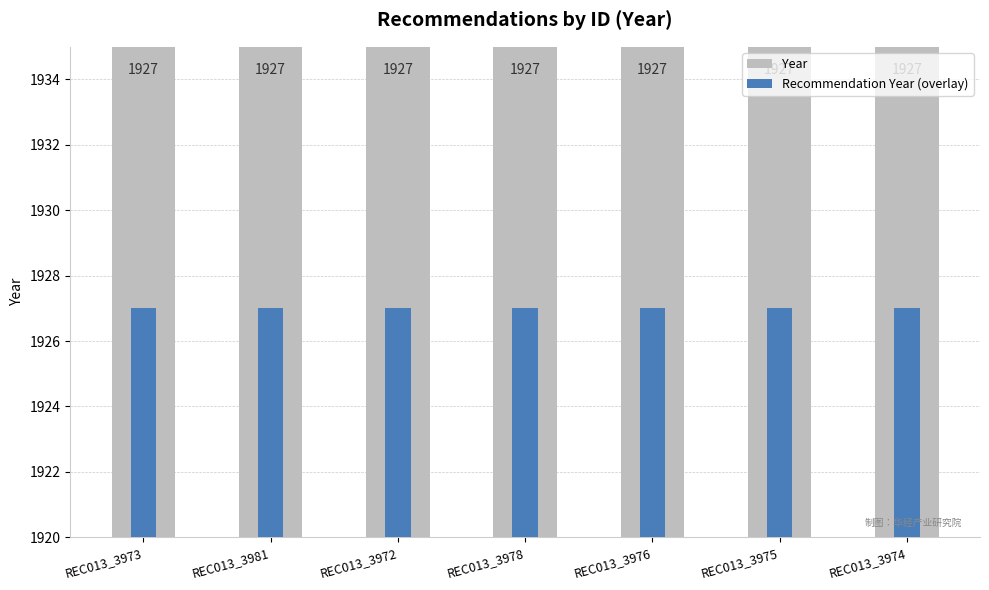

Which has a higher value, REC013_3973 or REC013_3972?

REC013_3973